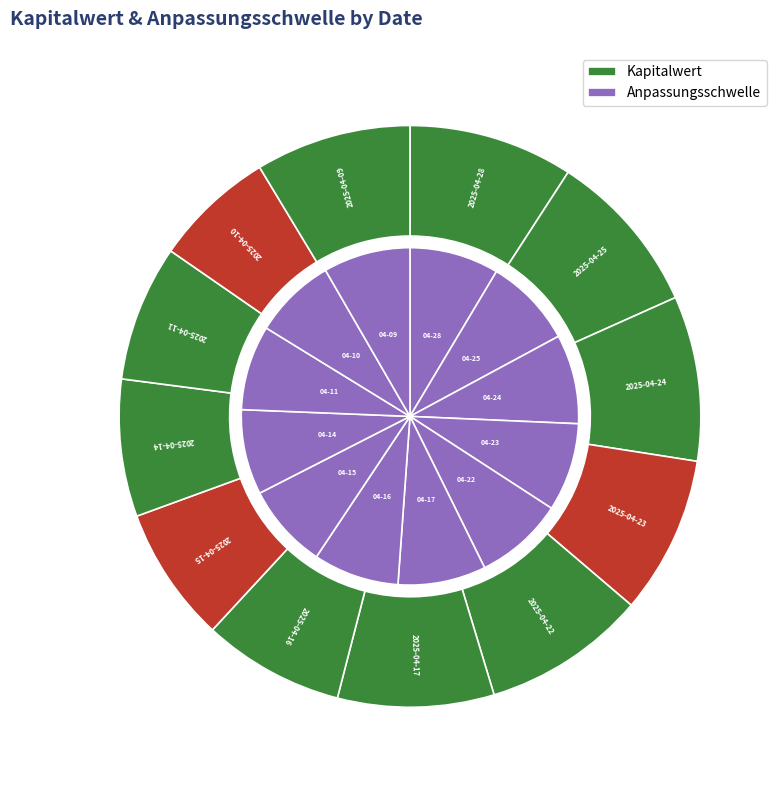

To the nearest percent, what portion does 2025-04-17 represent?

9%